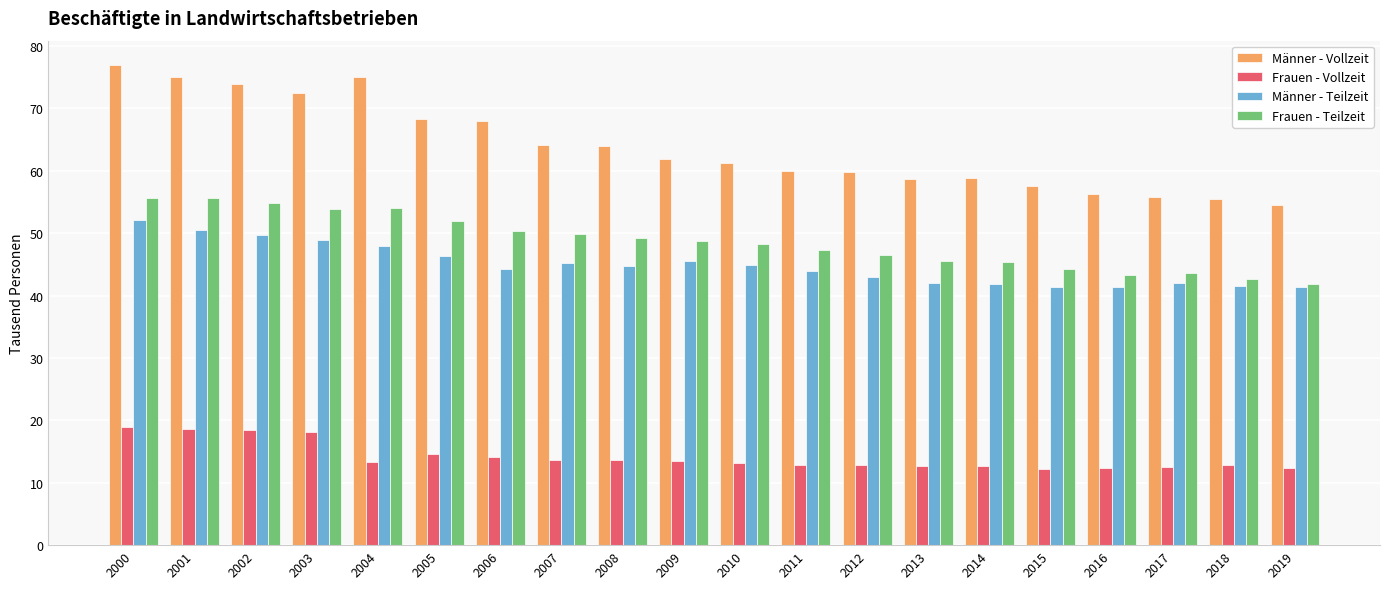

What are all the series names shown in the legend?

Männer - Vollzeit, Frauen - Vollzeit, Männer - Teilzeit, Frauen - Teilzeit